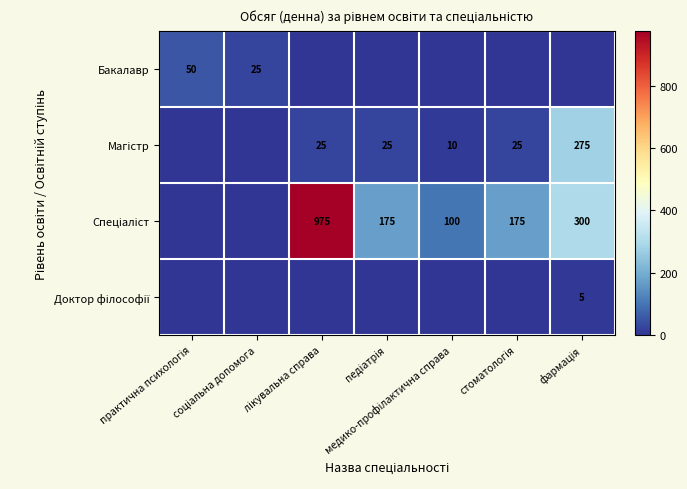

What is the sum of the Магістр values at практична психологія and фармація?

275